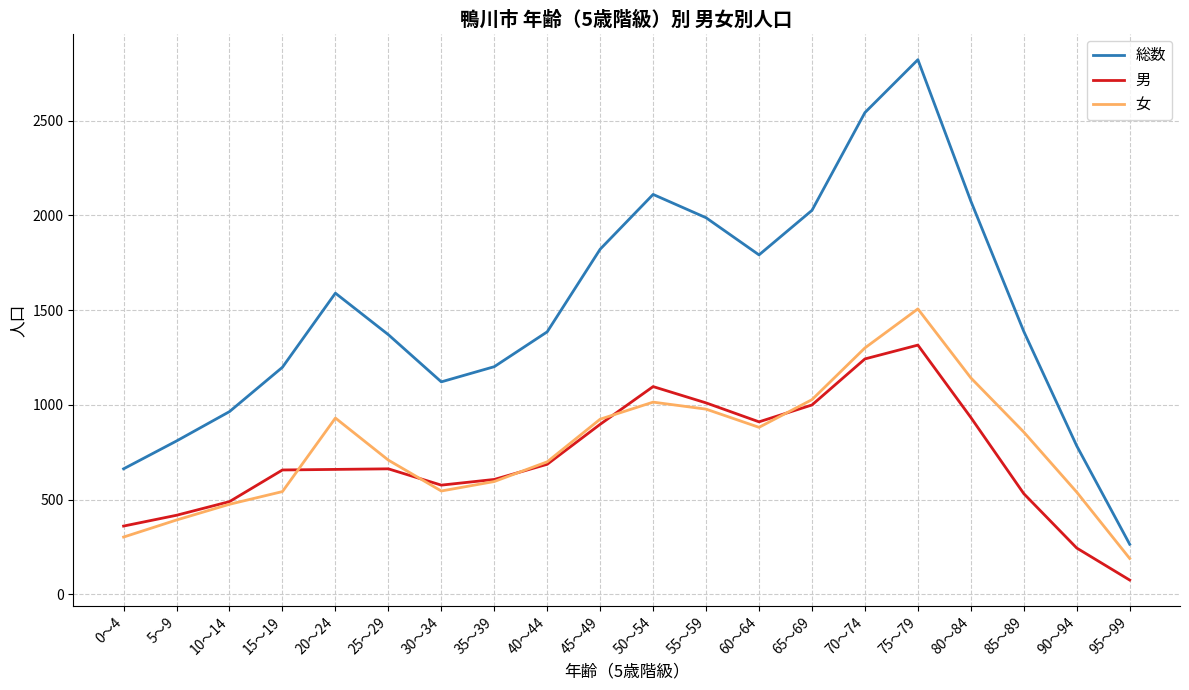

Which series has the largest range (max minus min)?

総数